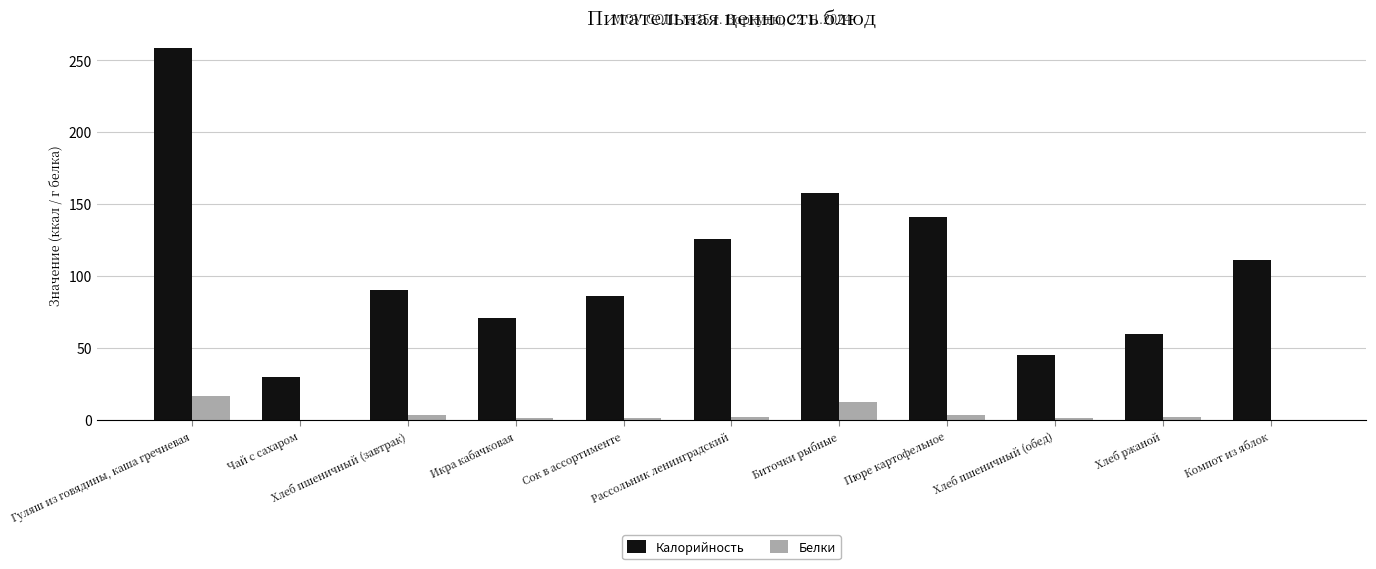

Read the Калорийность value at Пюре картофельное.

141.4